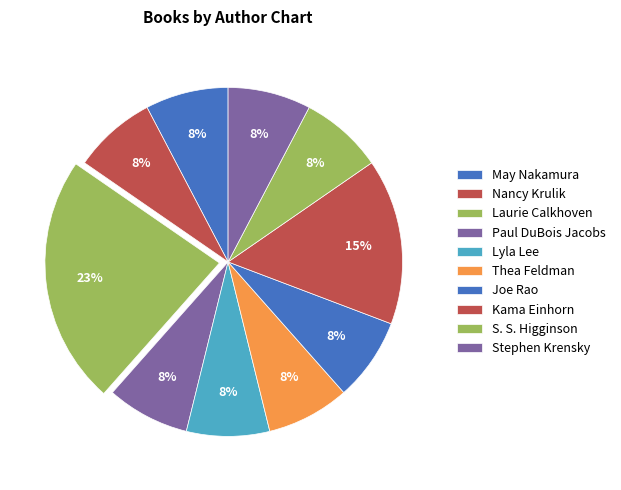

What is the smallest slice in the pie chart?

Thea Feldman